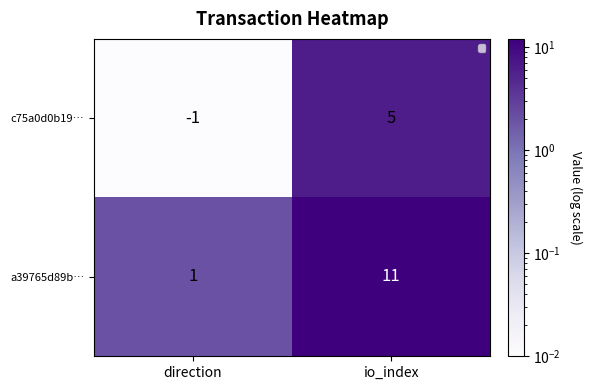

The value of c75a0d0b19… at direction is 0.0. True or false?

False